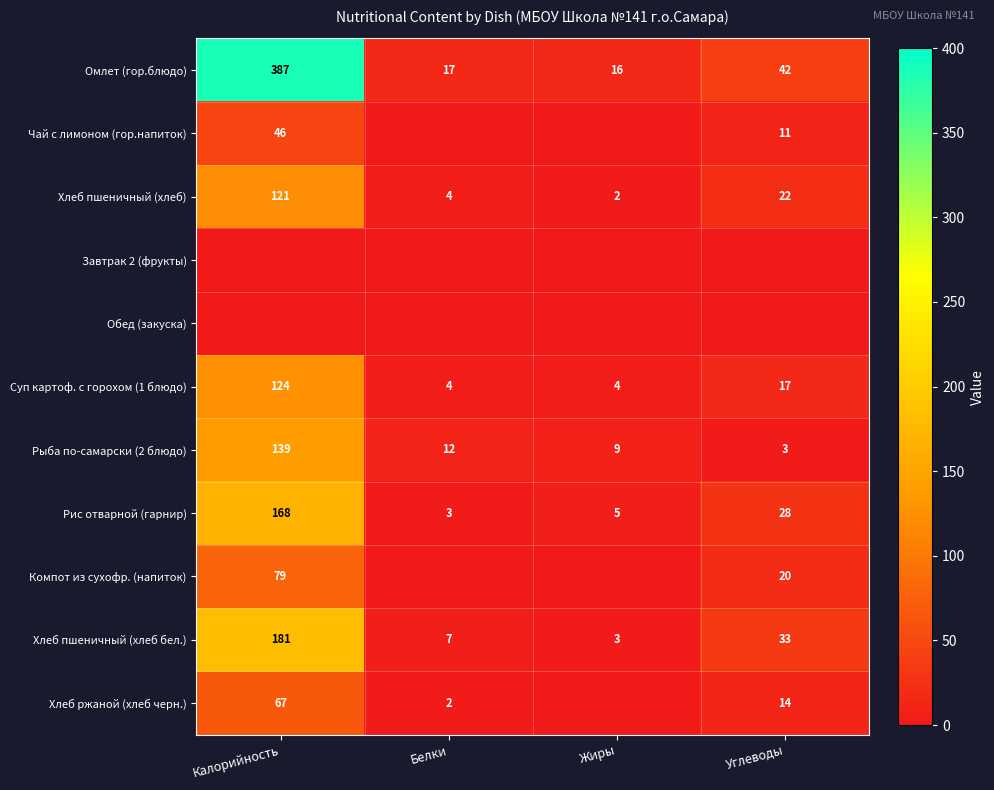

What is the total value across all series at Белки?

49